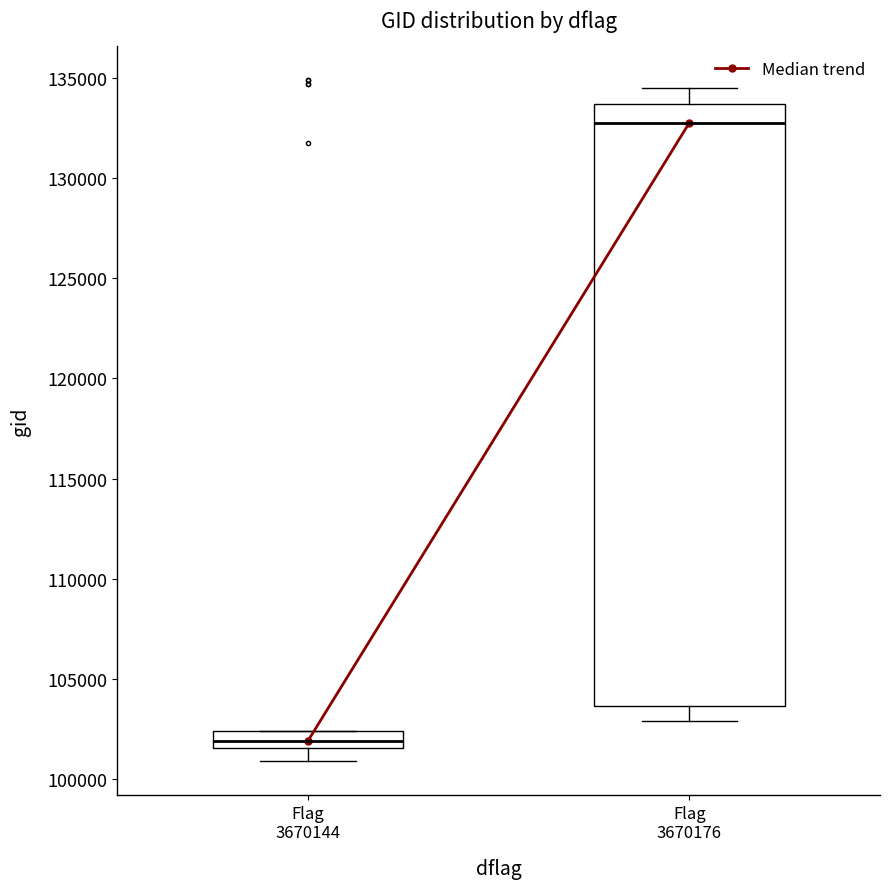

Reading left to right, read every box against the y-axis: the position of its median line, the range the box covers, and the ends of its whiskers. The values are not printed on the chart, so give them approximately, as read against the axis.

Flag 3670144: median 102000, box 101500 to 102500, whiskers 101000 to 102500
Flag 3670176: median 132500, box 103500 to 133500, whiskers 103000 to 134500